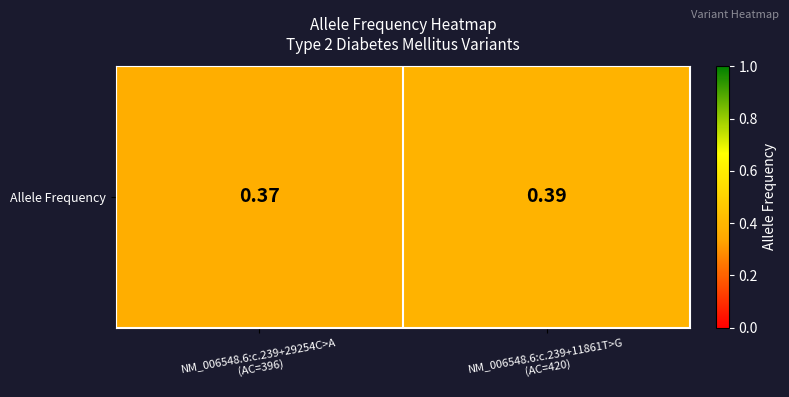

Which label corresponds to the smallest value in the chart?

NM_006548.6:c.239+29254C>A
(AC=396)